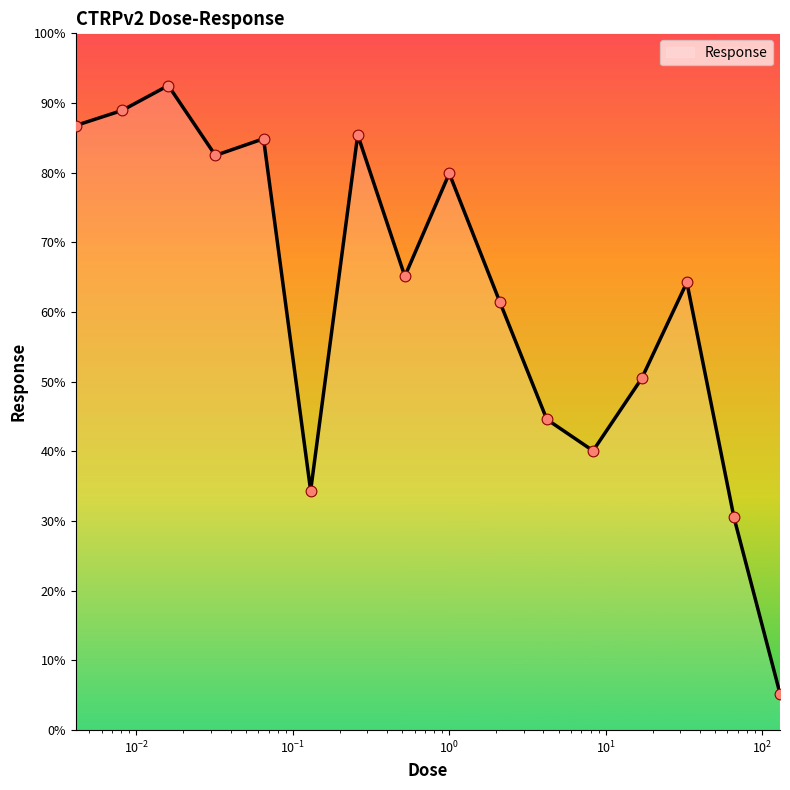

What is the difference between the maximum and minimum values?

87.3